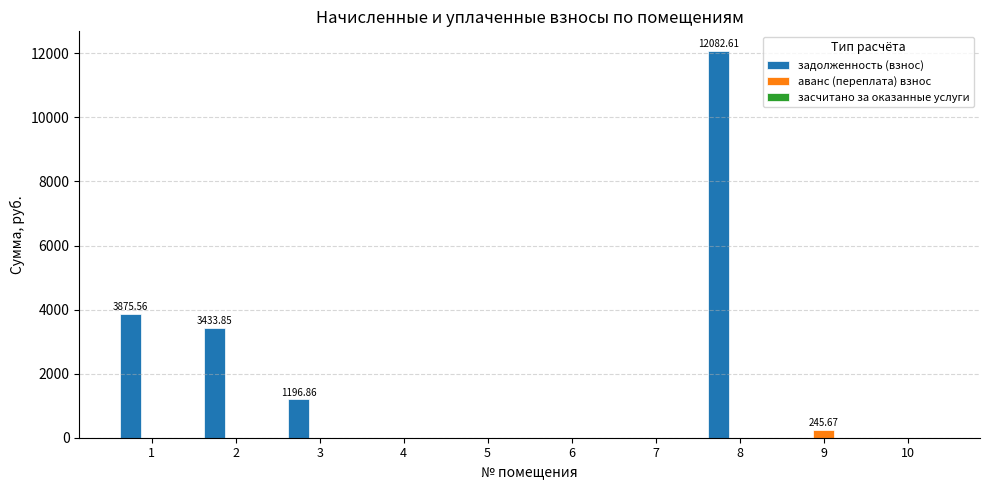

What is the total value across all series at 3?

1196.9